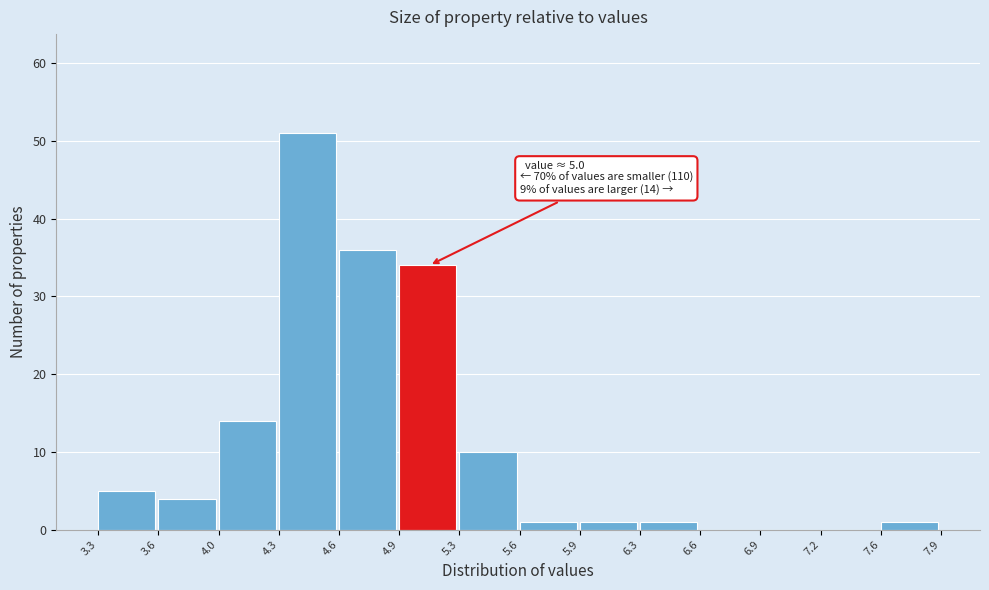

Which range on the x-axis has the tallest bar?

4.3 to 4.6